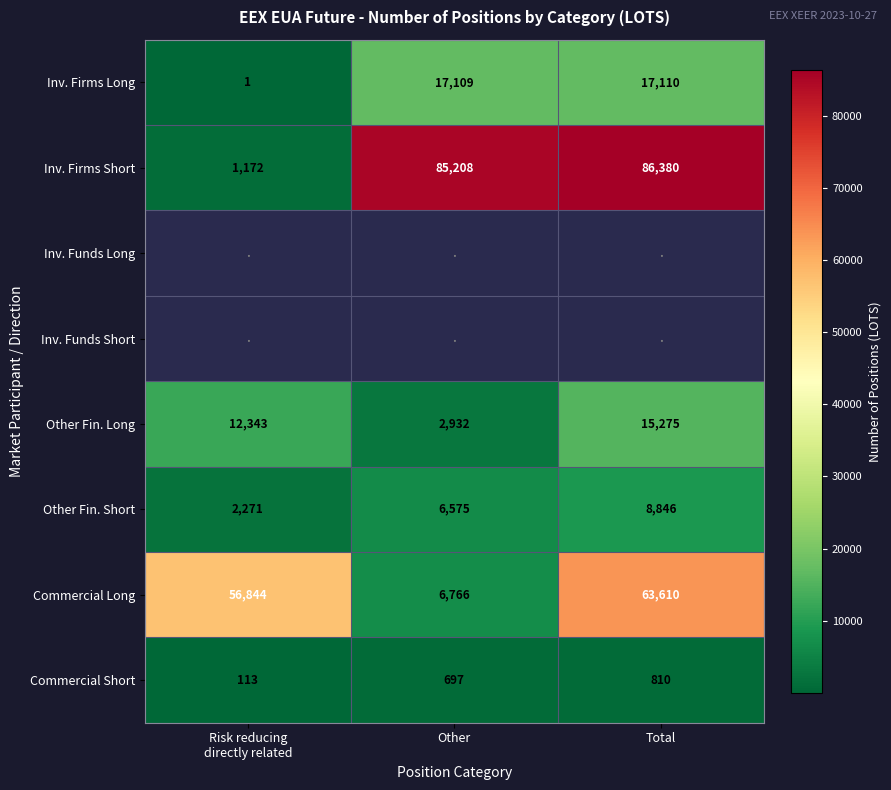

At how many categories does at least one series exceed 42522?

3